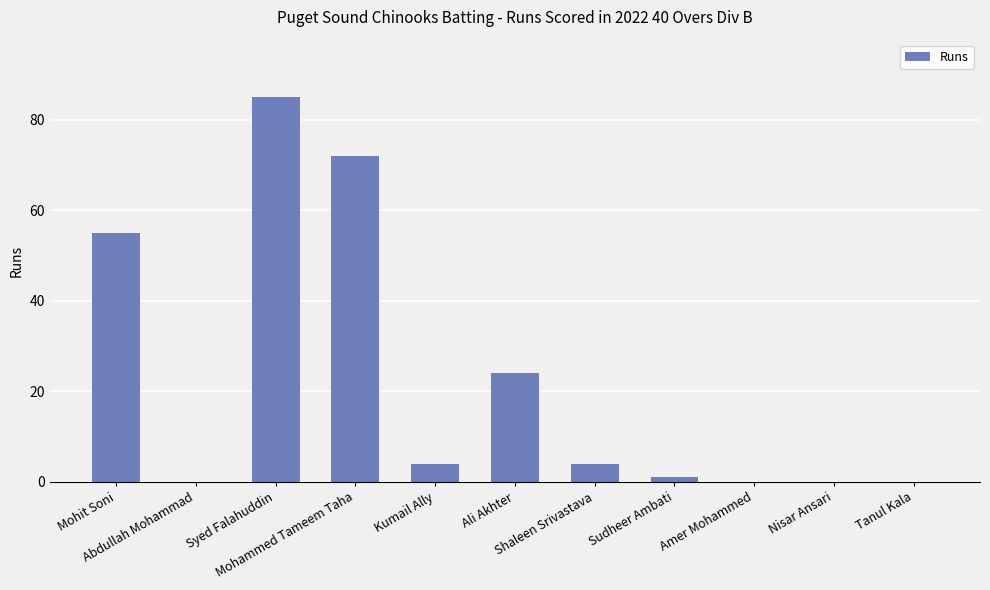

What is the greatest value displayed?

85